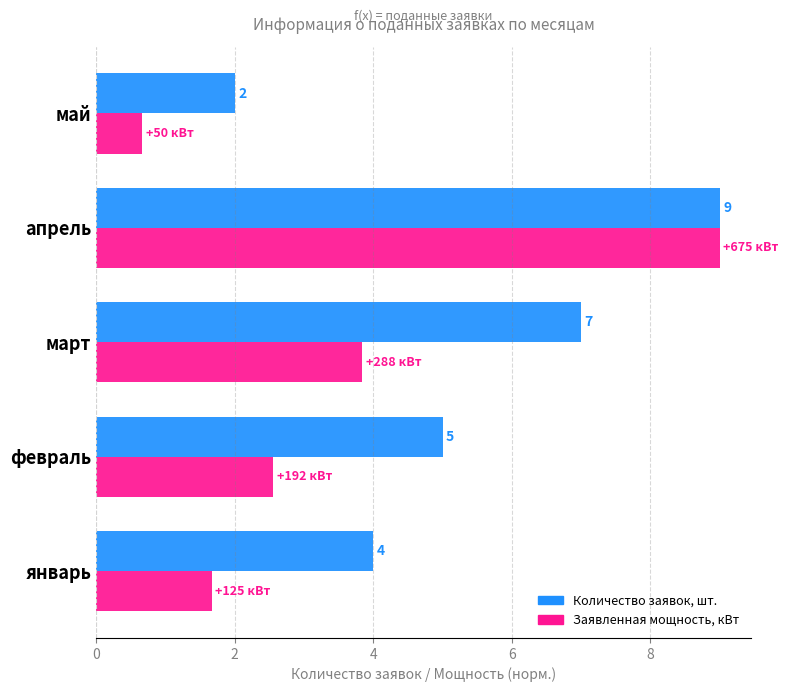

Between март and май, which series saw the biggest shift?

Количество заявок, шт.